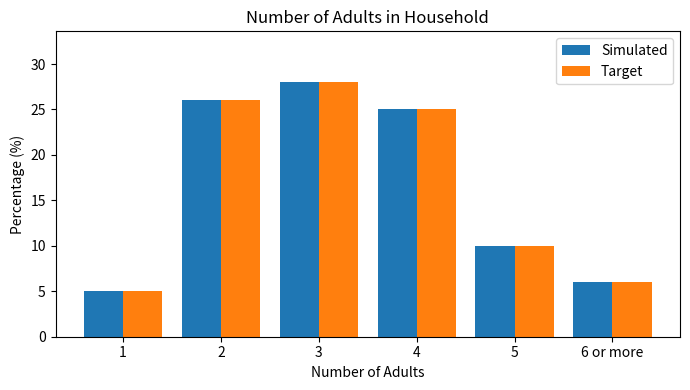

How many bars are there in each group?

2